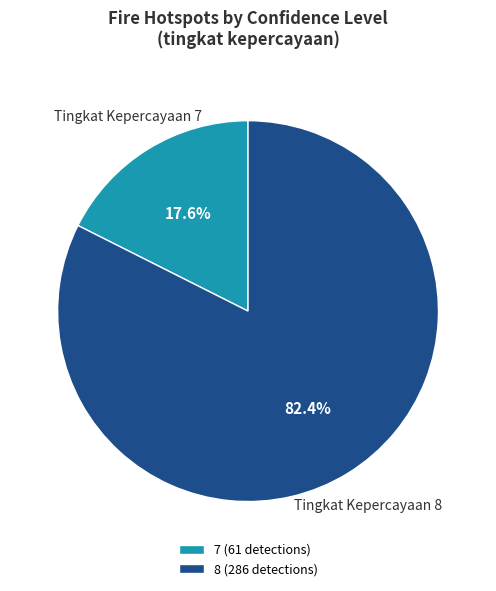

Count the number of slices in the pie.

2